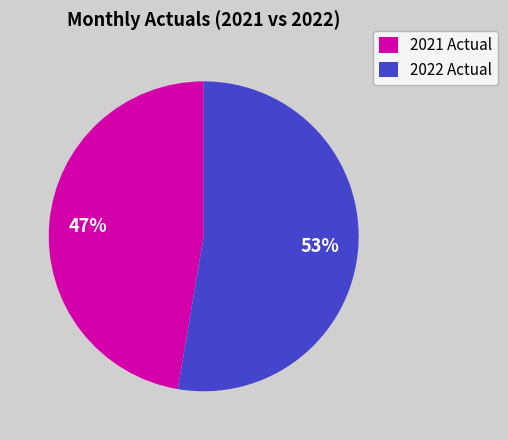

Is it true that 2021 Actual is 47% of the pie?

True